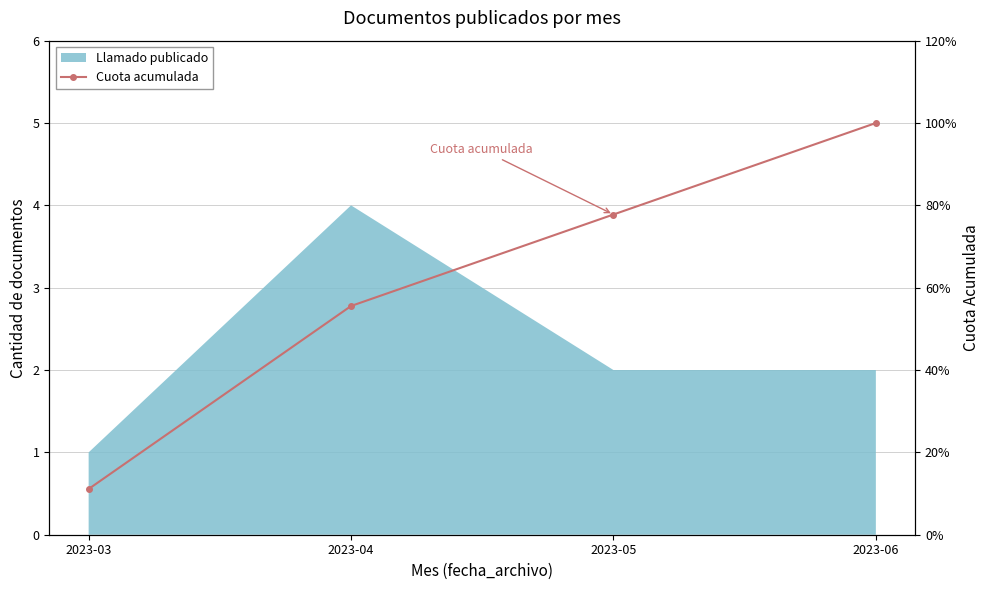

What is the sum of all values?

2.4